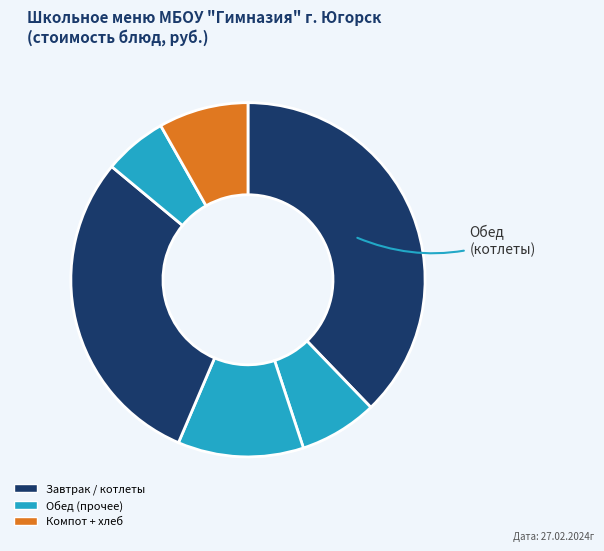

How many slices are in this pie chart?

6